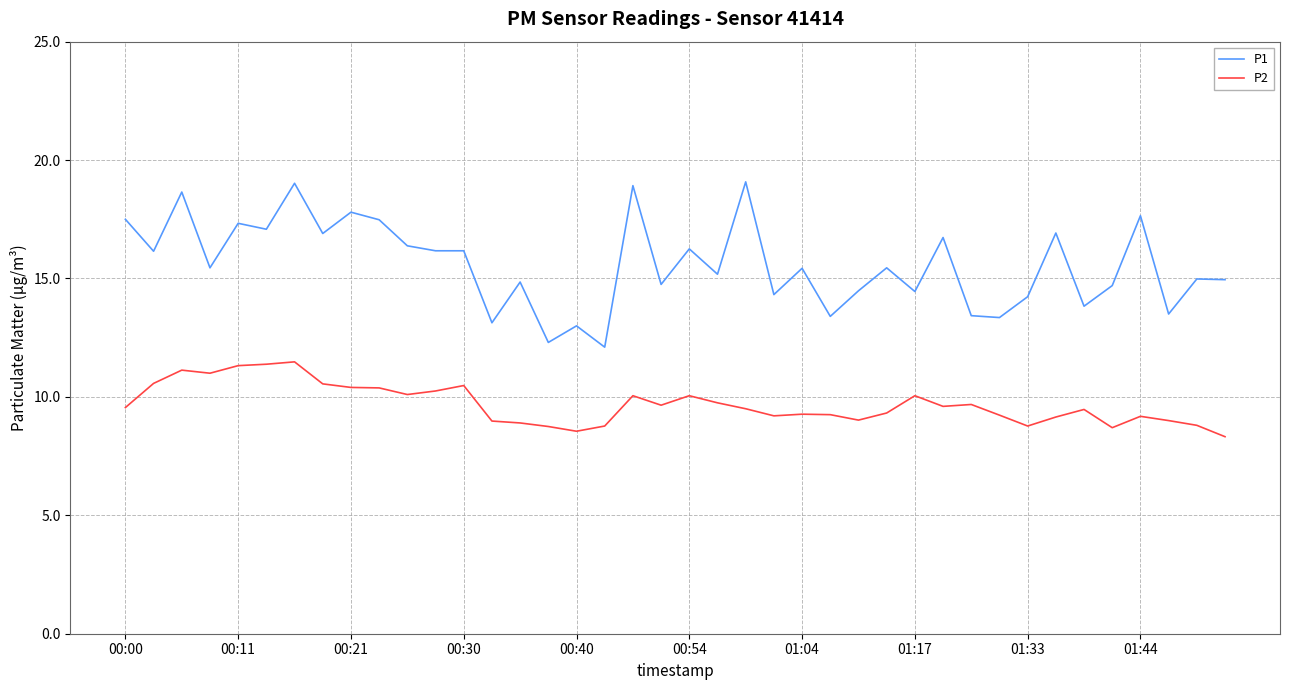

True or false: P1 has more than 1 points higher than both neighbors.

True